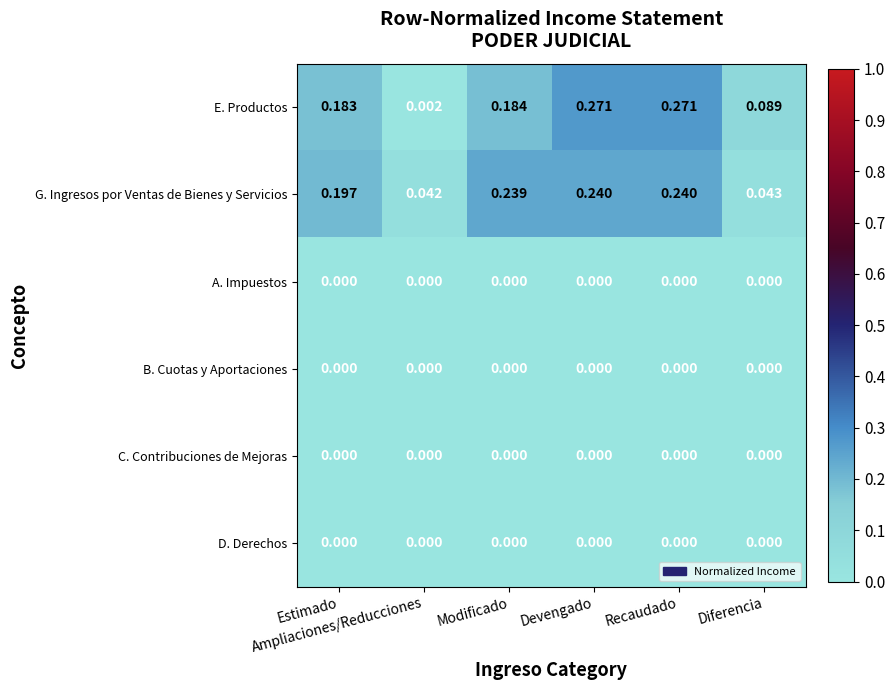

Which series has the largest range (max minus min)?

E. Productos